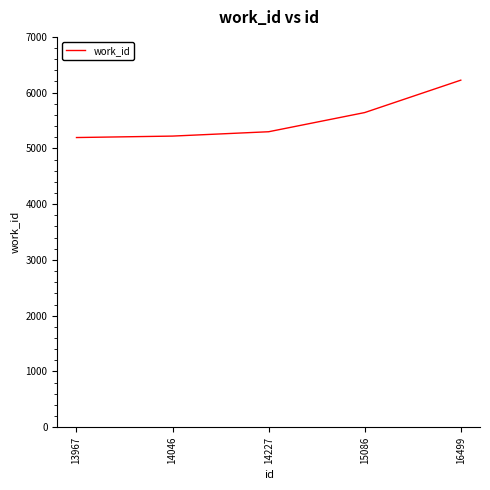

What is the difference between the second highest and second lowest values?

422